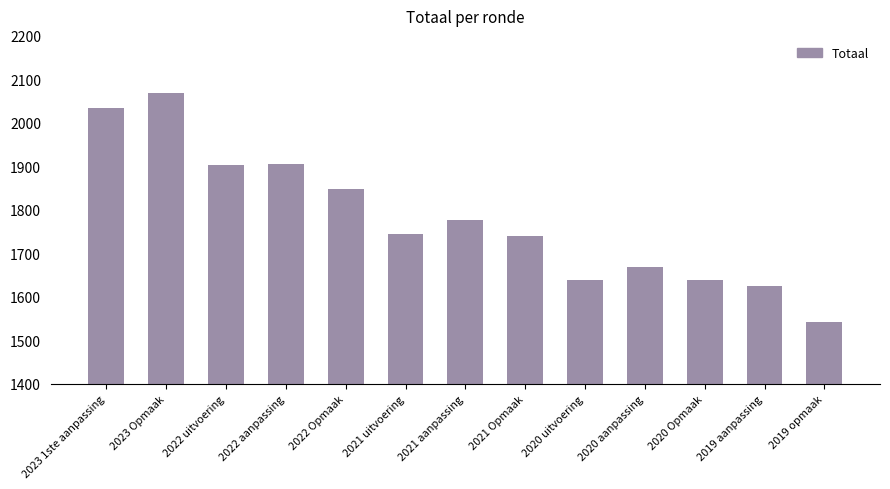

What is the difference between the maximum and minimum values?

526